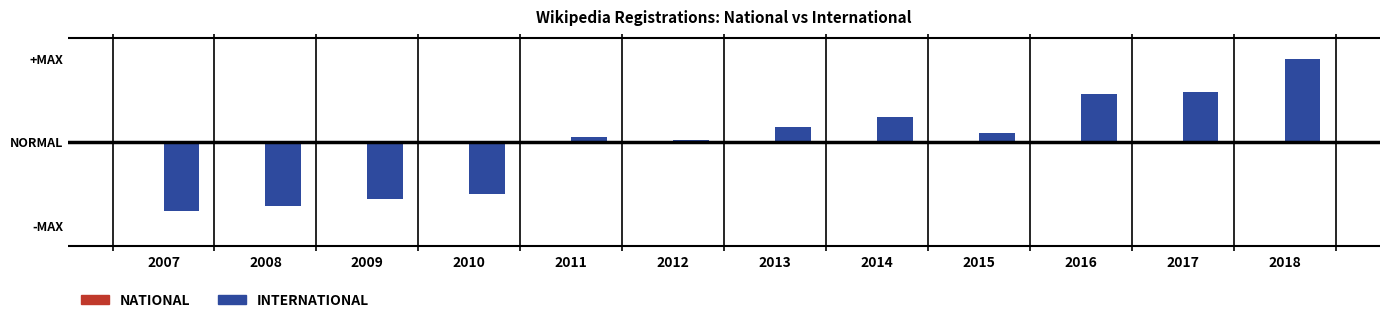

What is the total value across all series at 2016?

0.6